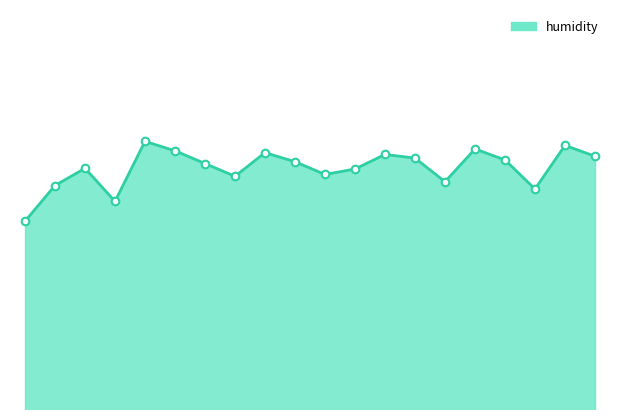

Does the chart have visible grid lines?

No